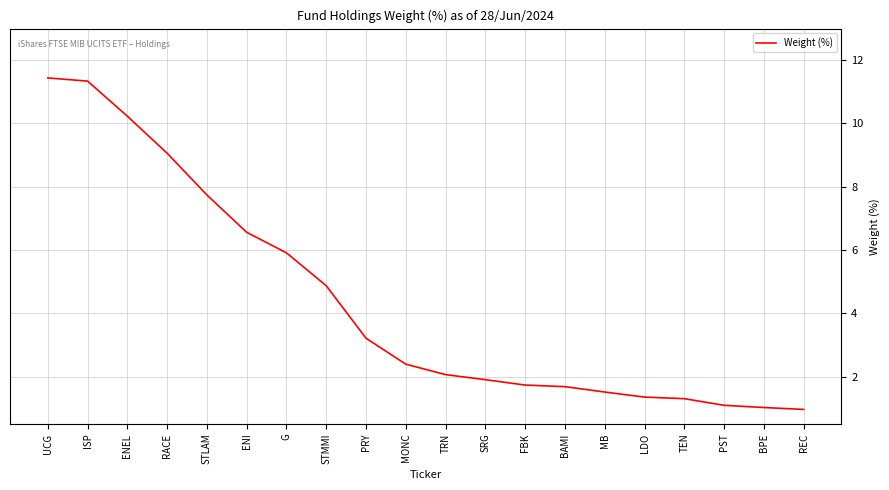

What is the maximum value shown in the chart?

11.4